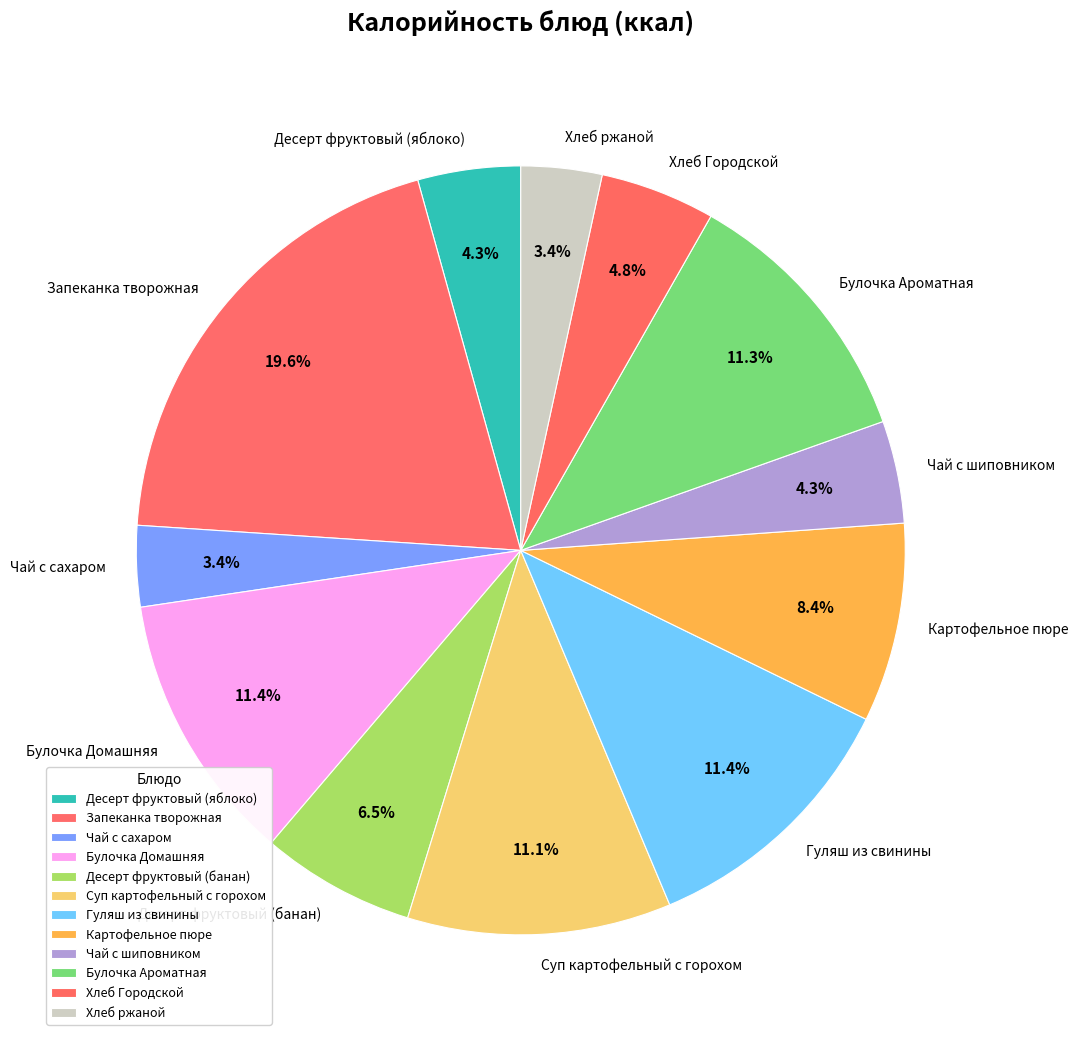

To the nearest percent, what percentage of the pie is Хлеб Городской?

5%